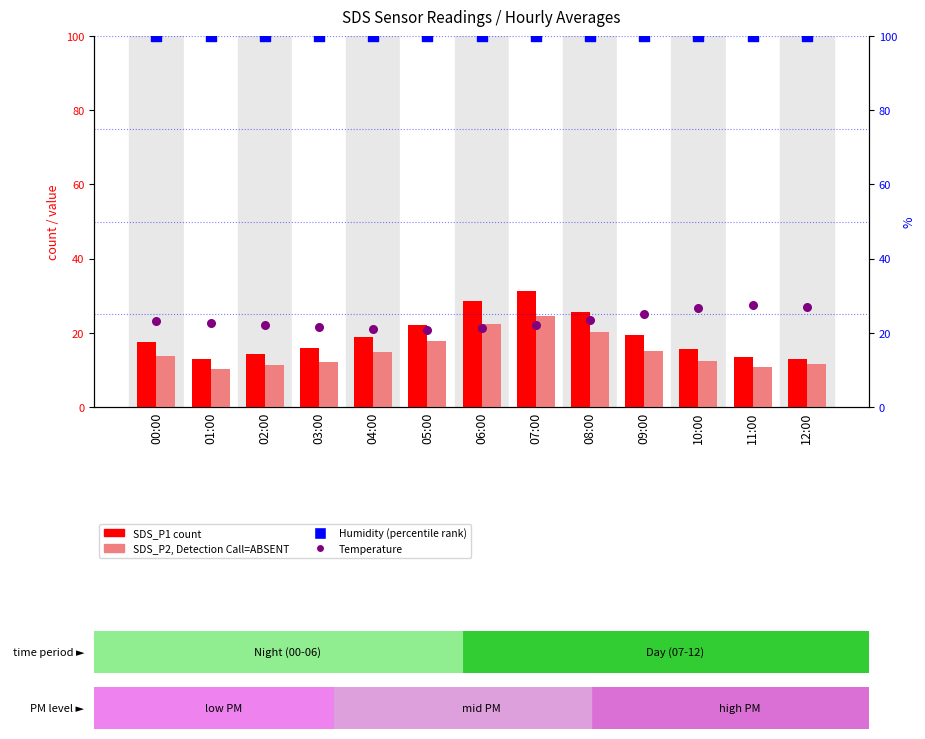

What is the total value across all series at 06:00?

171.9